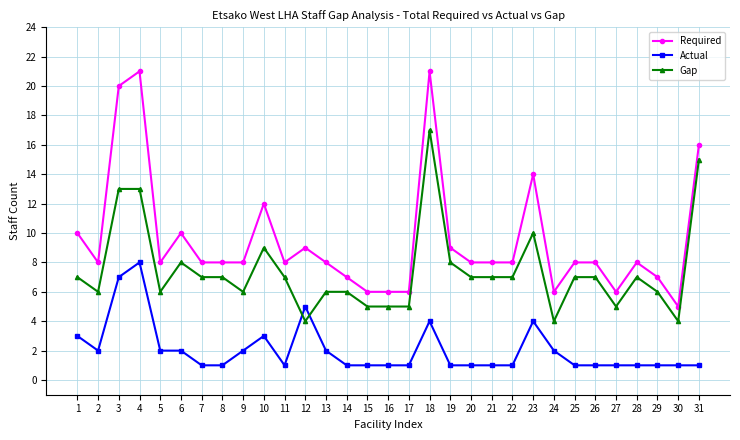

At which label is Required closest to 13?

10